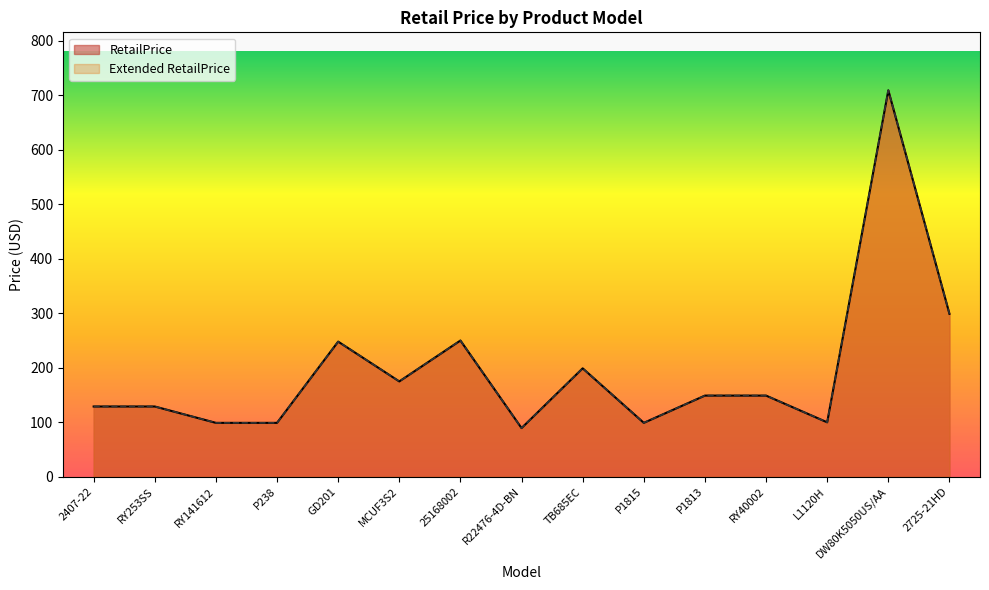

Which label corresponds to the largest value in the chart?

DW80K5050US/AA